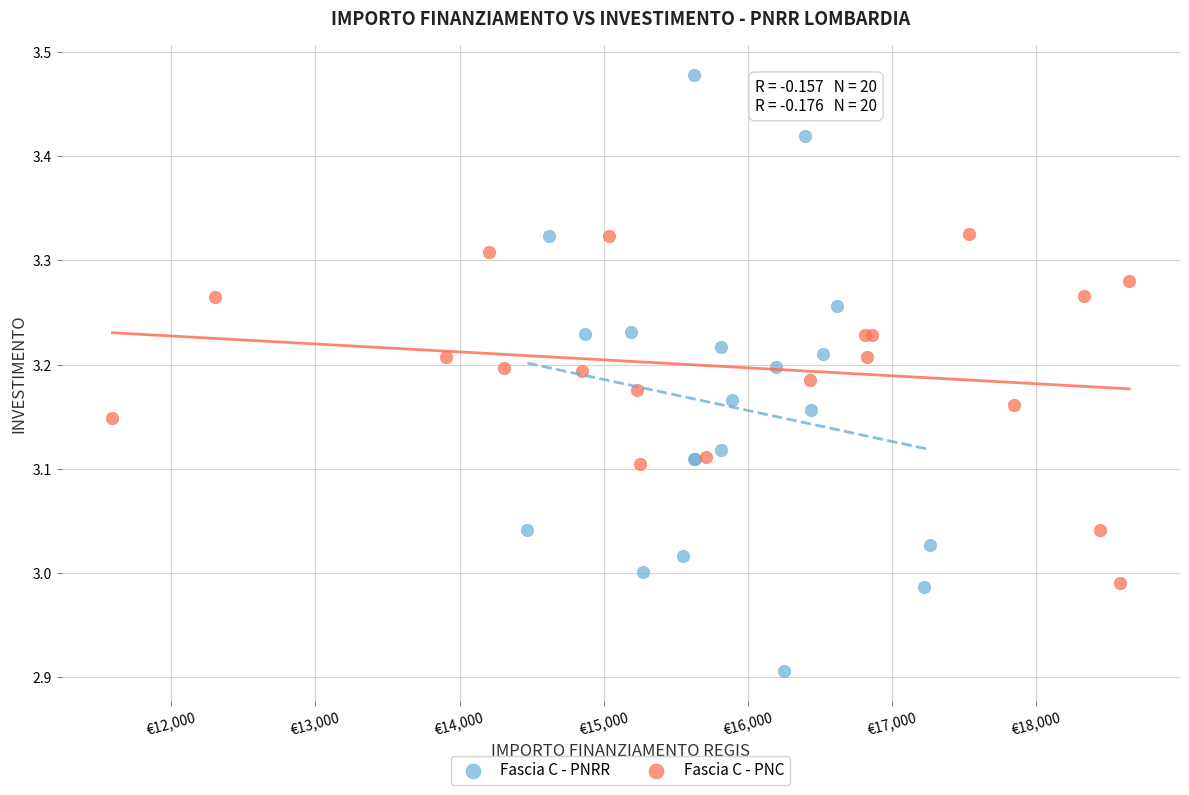

Which series contains the lowest Y value?

Fascia C - PNRR